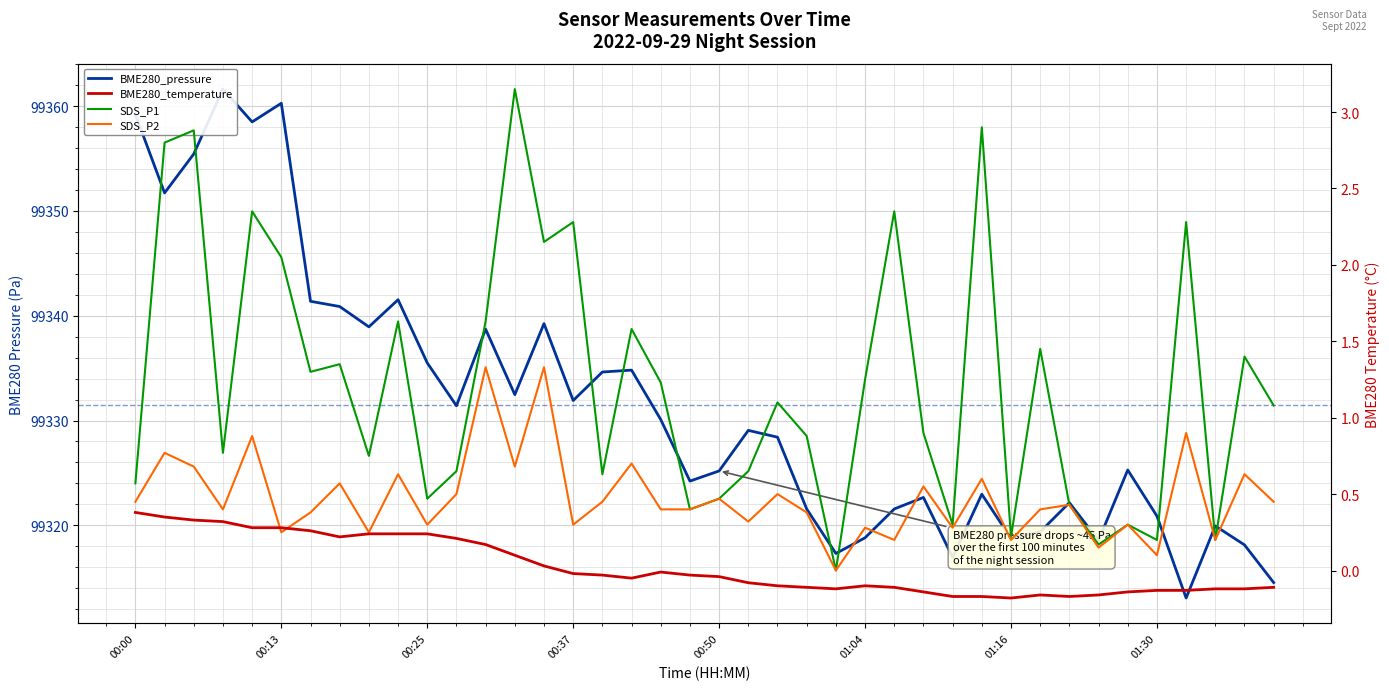

True or false: SDS_P1 and BME280_pressure cross at least once.

False